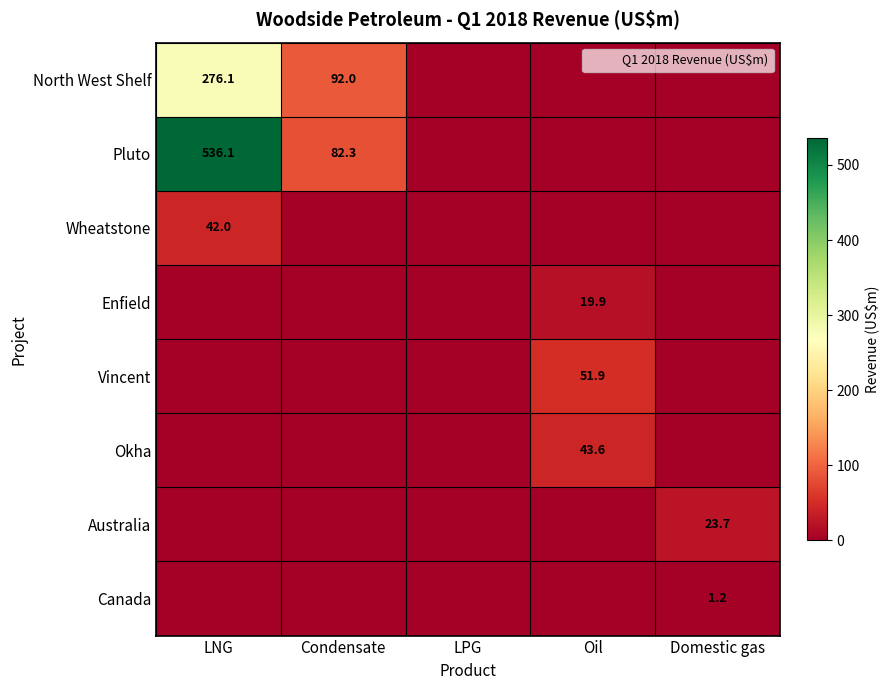

True or false: North West Shelf has a value of 30.3 at Condensate.

False